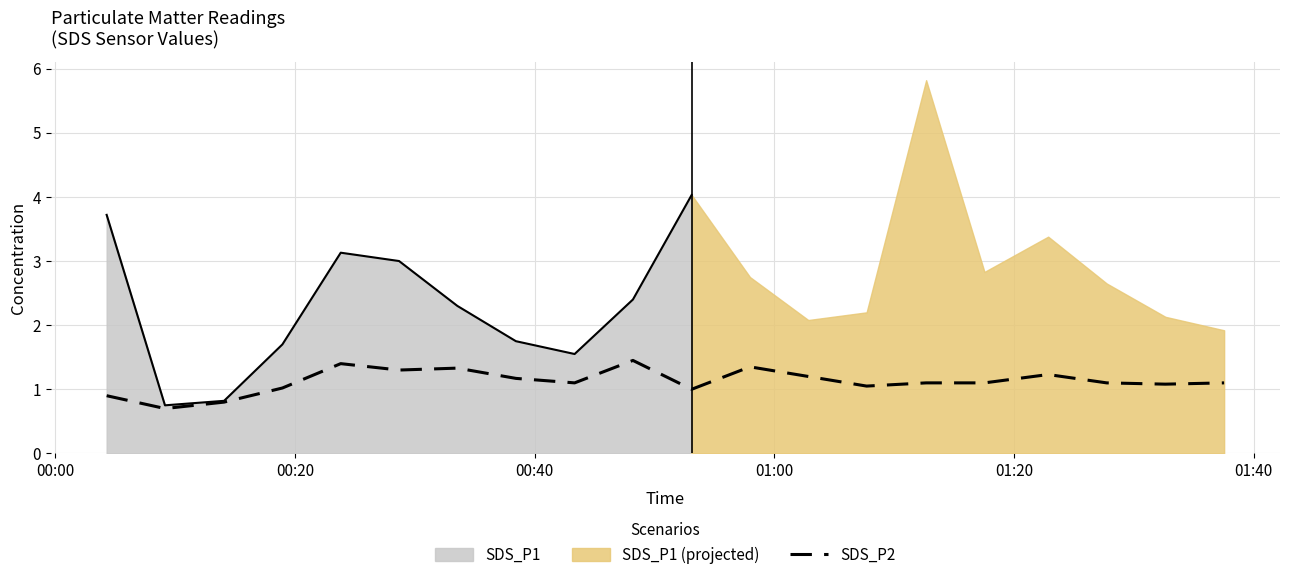

What is the lowest value of the SDS_P2 series?

0.7